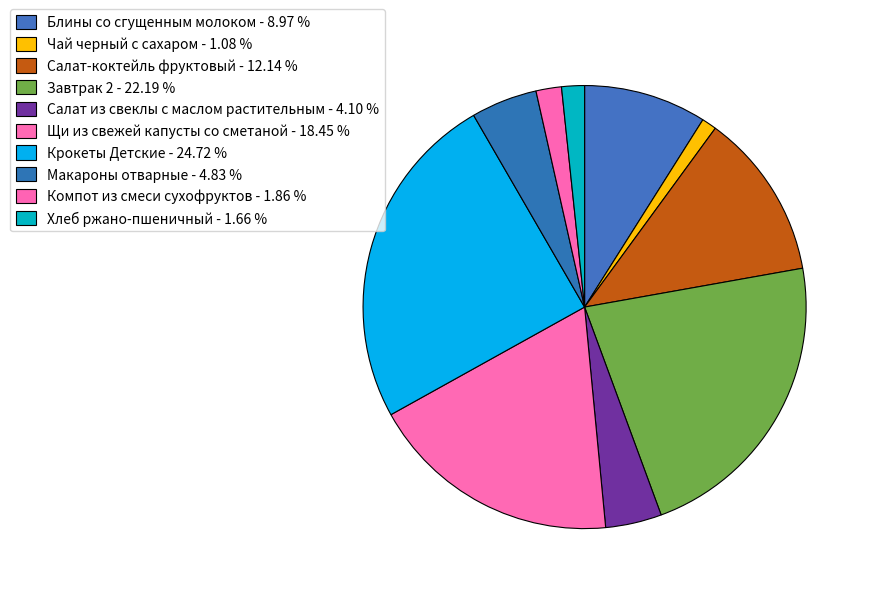

Combined, do Макароны отварные and Крокеты Детские account for over 50%?

No